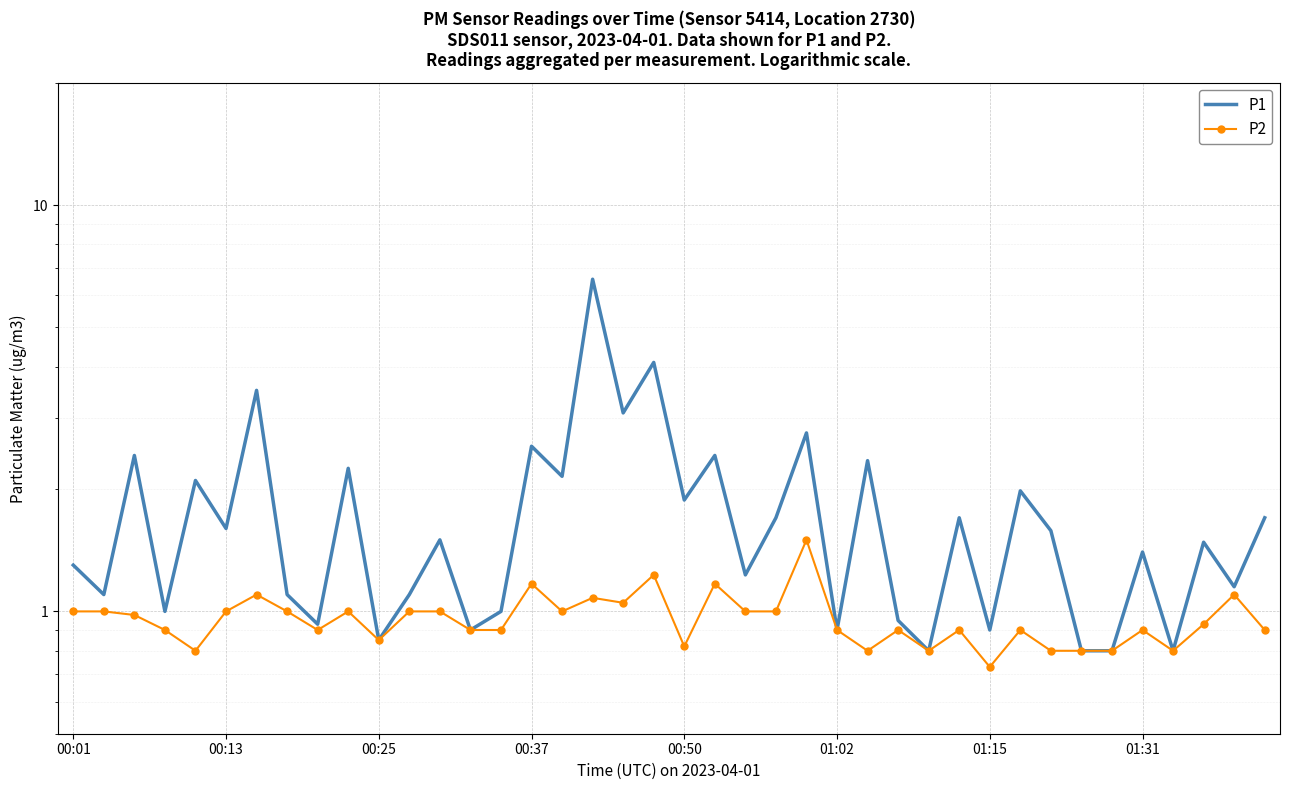

Between 00:13 and 25, which series saw the biggest shift?

P1